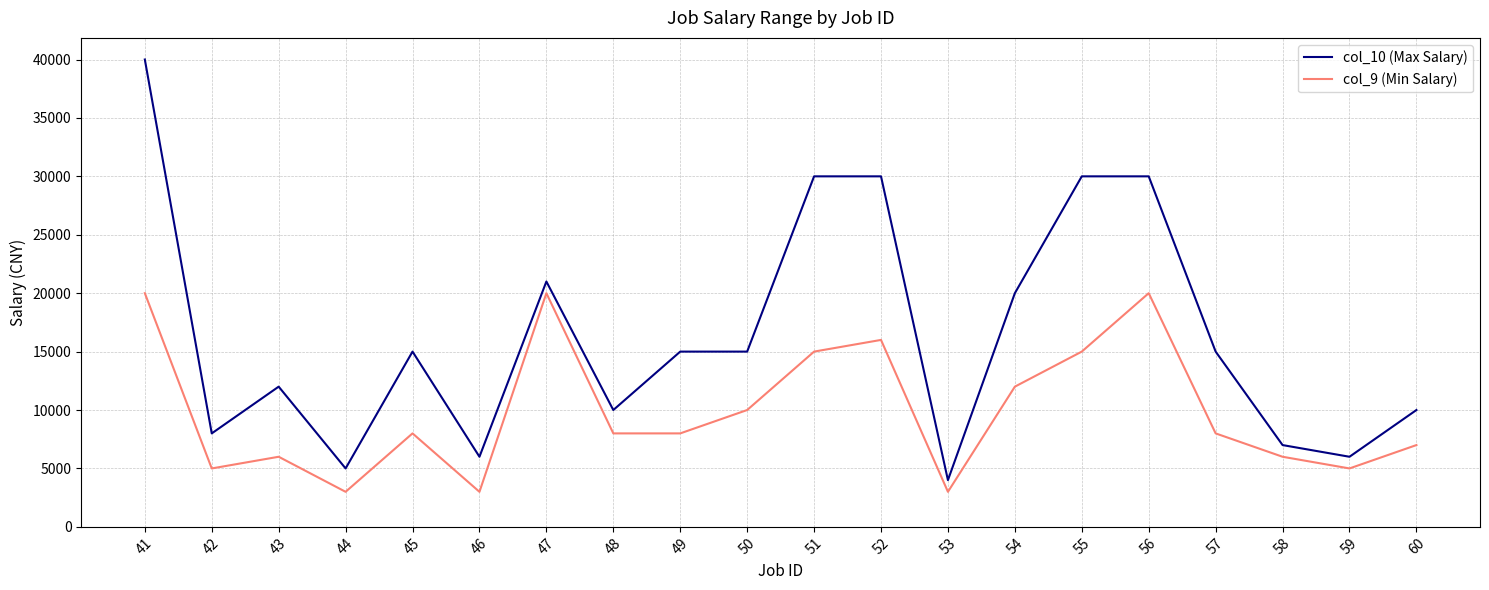

What is the smallest value displayed?

3000